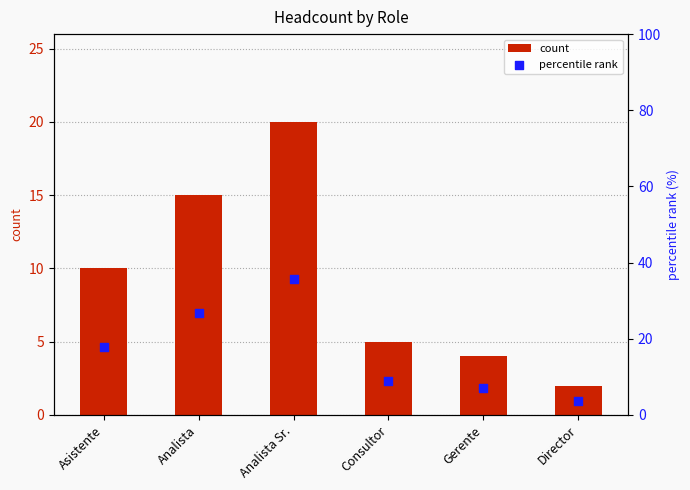

What is the total value across all series at Analista Sr.?

55.7